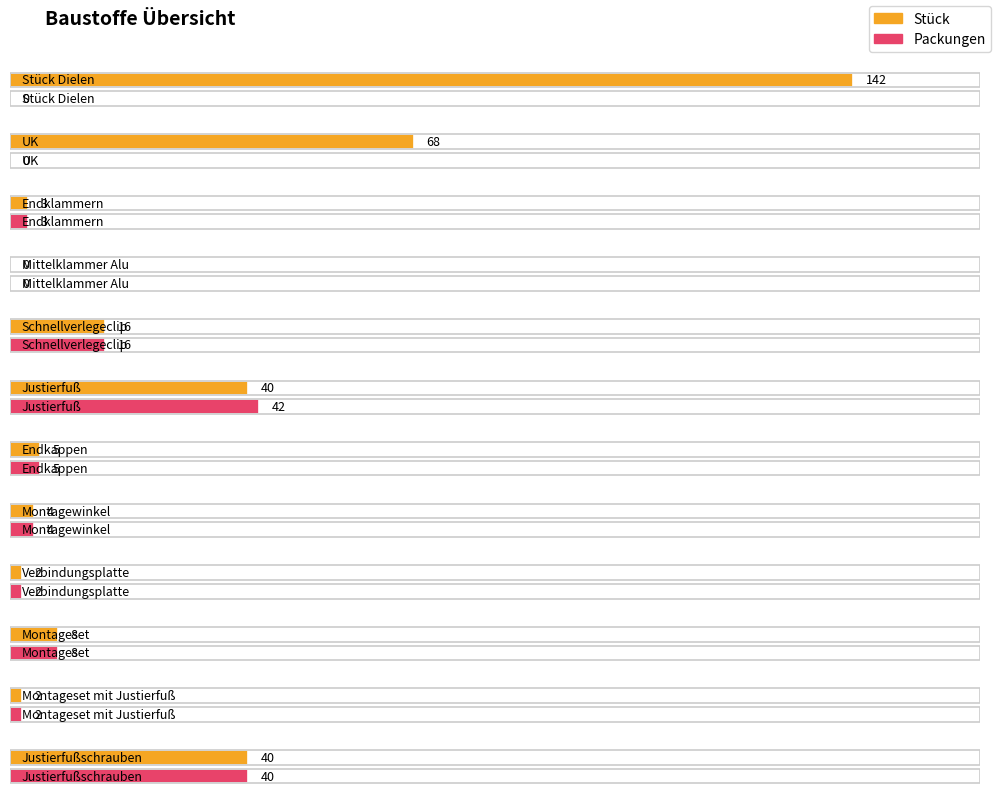

What is the label of the 5th bar from the right?

Montagewinkel